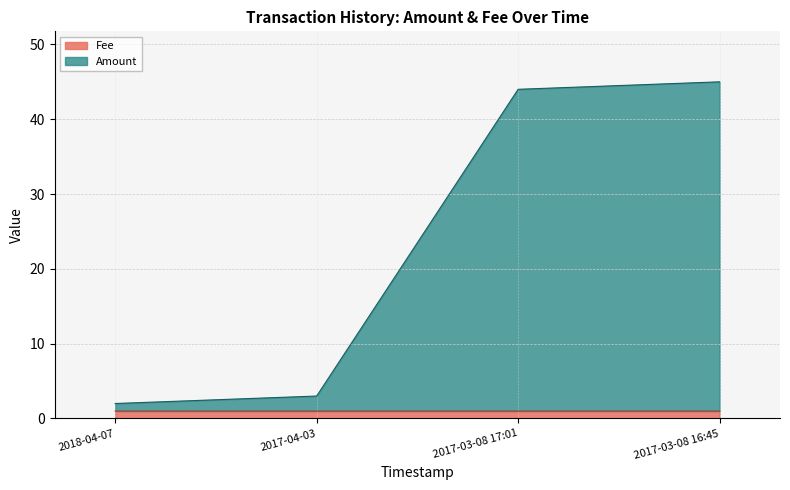

What is the difference between the maximum and minimum values in the Amount series?

43.0